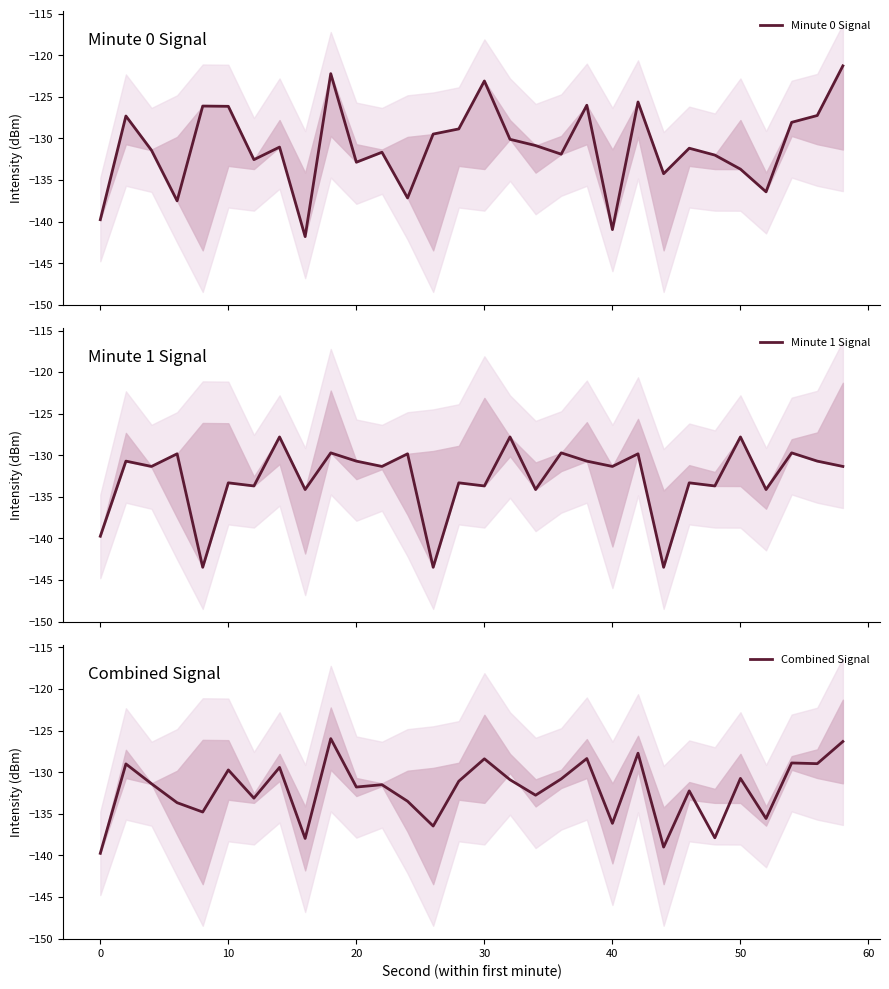

How many distinct data groups are displayed?

3